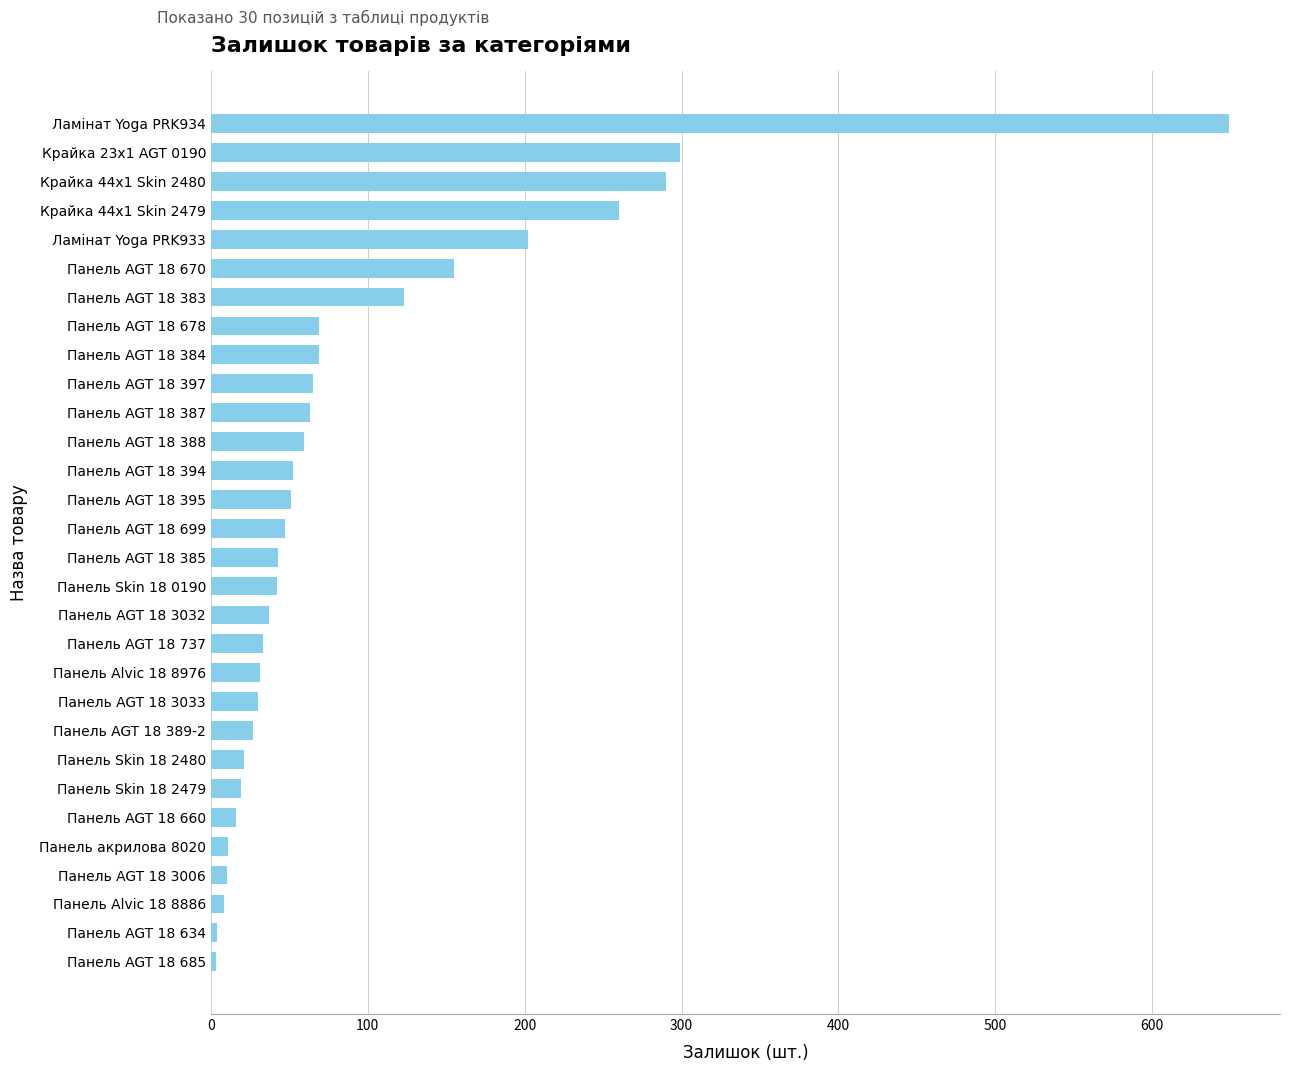

What is the difference between the maximum and minimum values?

646